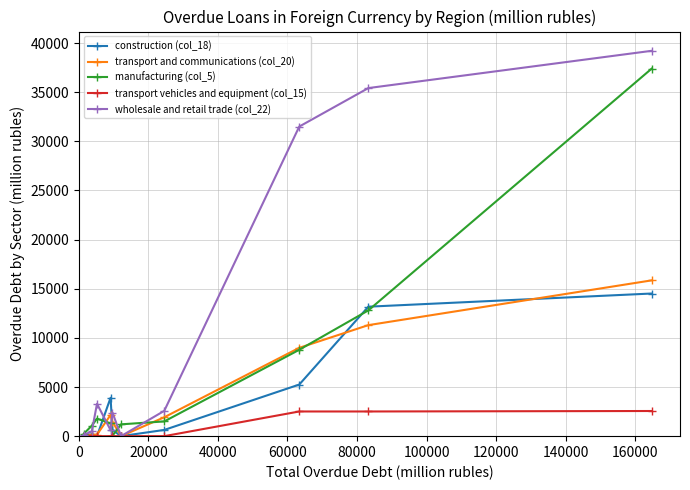

Which series has the largest total across all categories?

wholesale and retail trade (col_22)